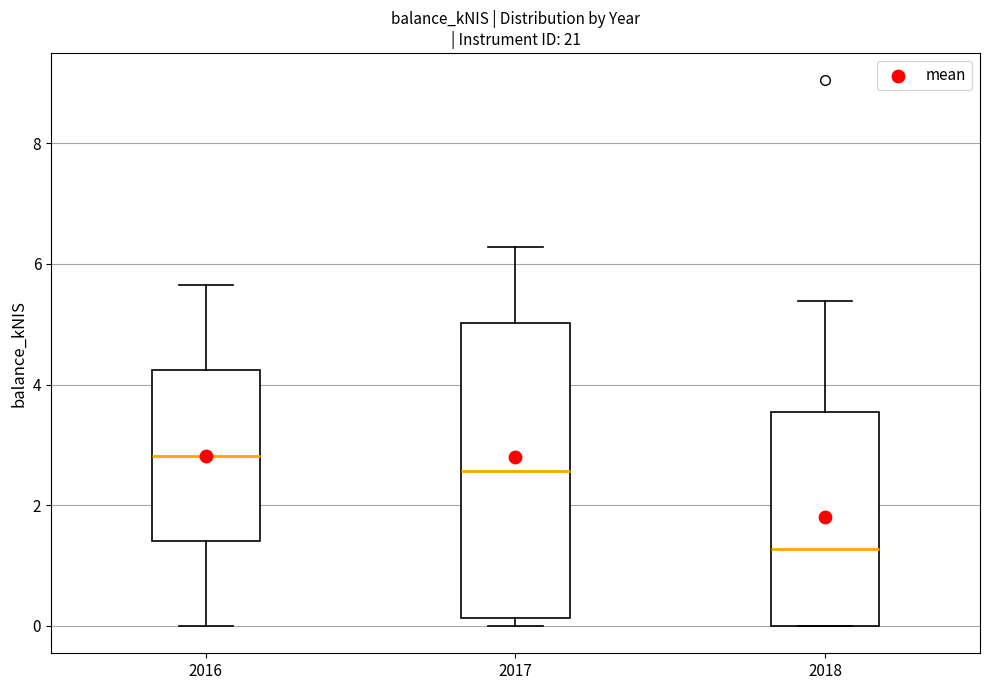

Comparing the boxes themselves (not the whiskers), which one is the tallest?

2017